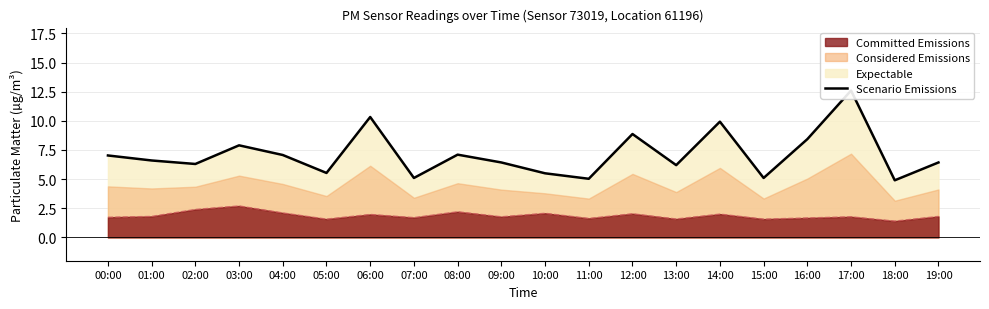

What is the change in value from 08:00 to 11:00?

-2.1